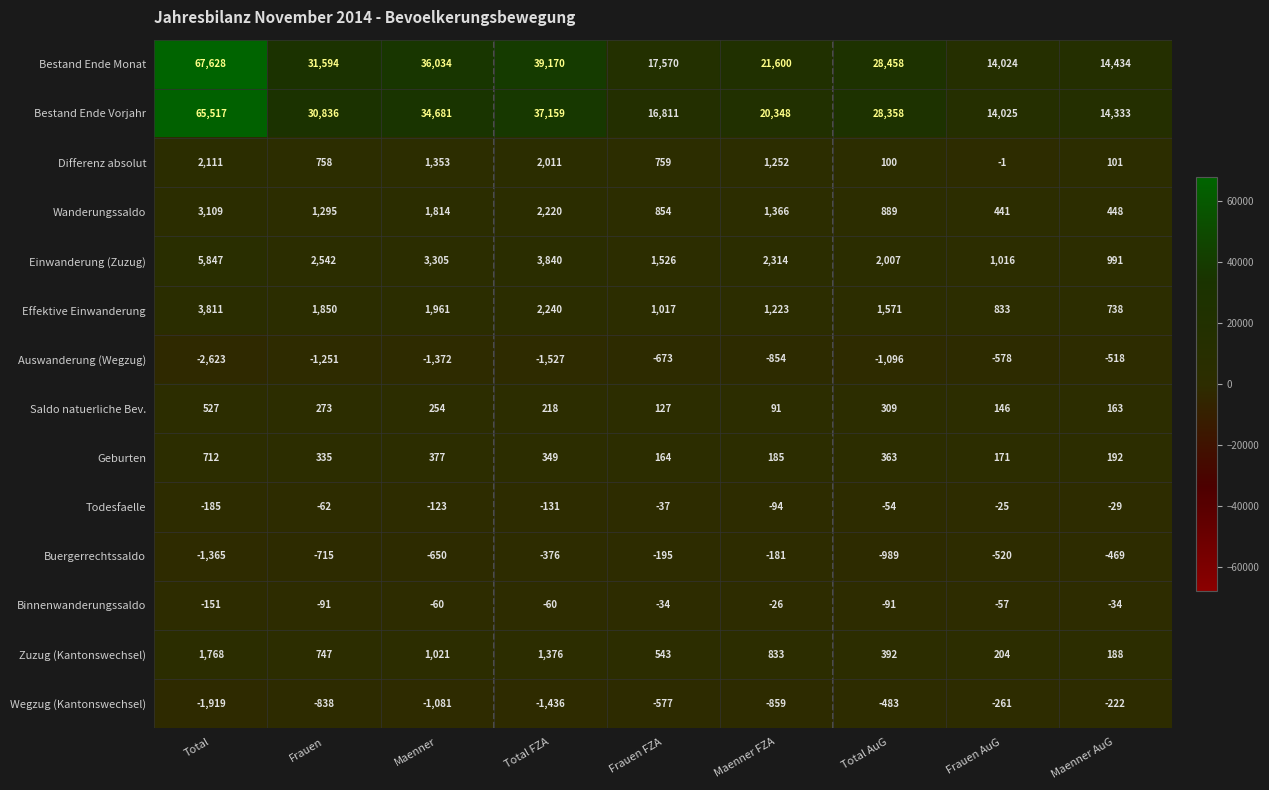

Which category has the highest value across all series?

Total